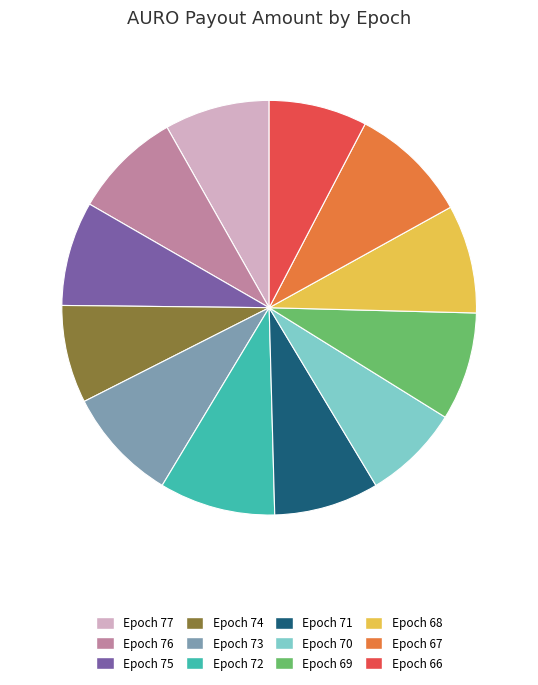

Approximately how many times larger is the value at Epoch 75 compared to Epoch 70?

1.1